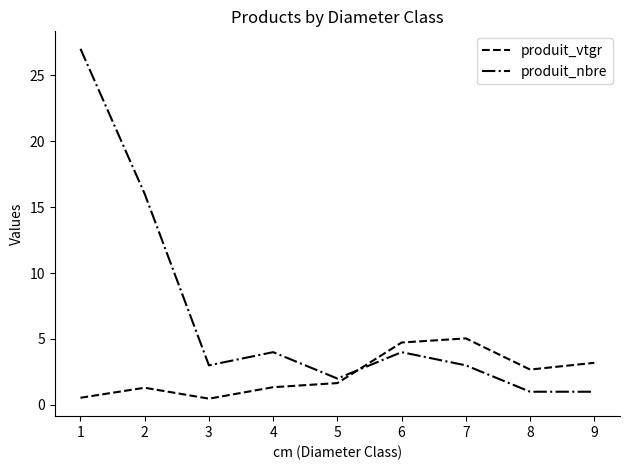

List the series in order of their peak value, lowest first.

produit_vtgr, produit_nbre